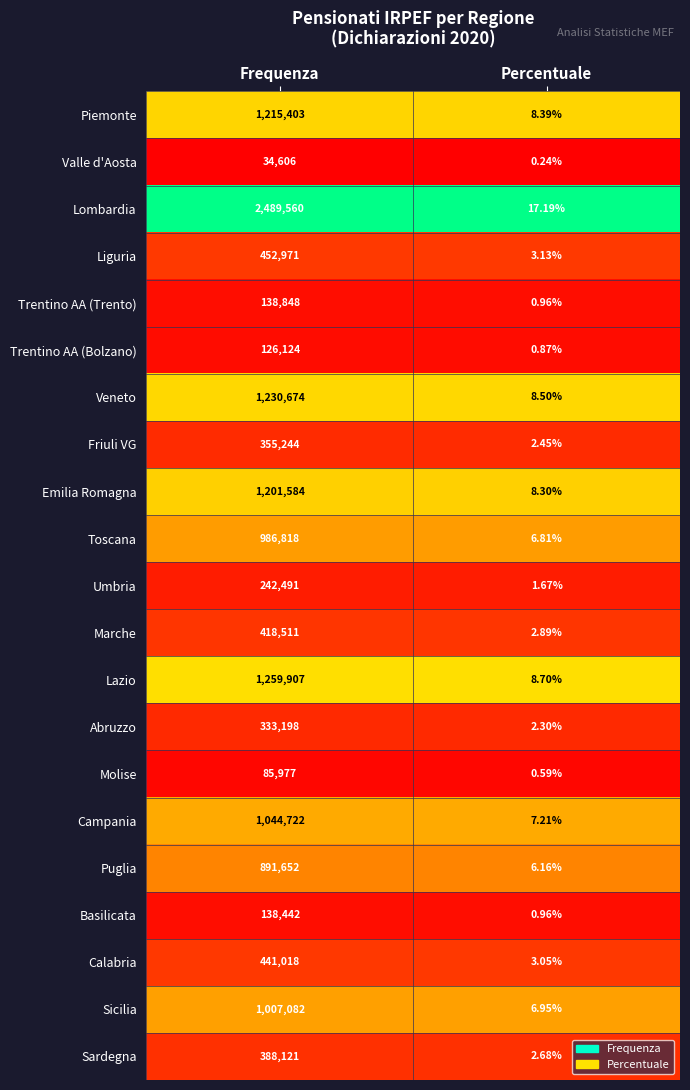

Which label corresponds to the smallest value in the chart?

Percentuale